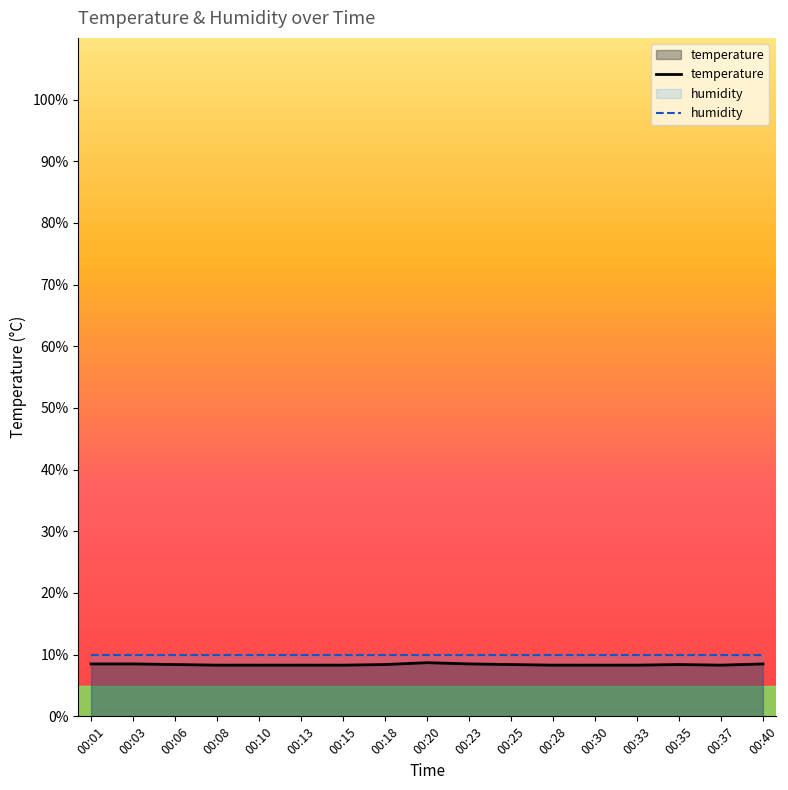

True or false: temperature has a value of 8.4 at 00:35.

True